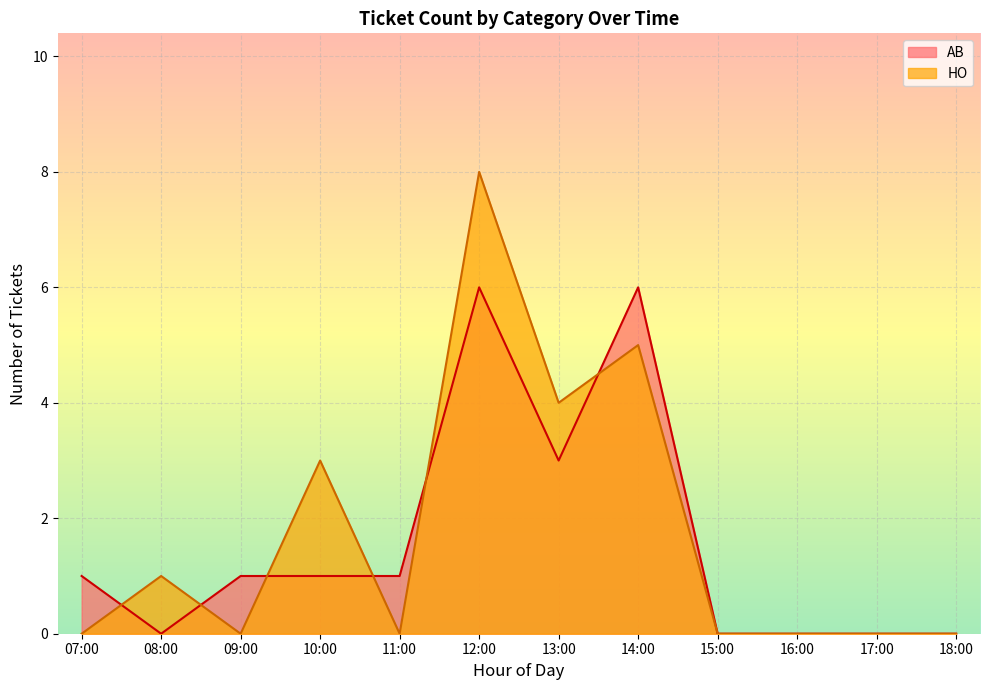

What is the spread (max minus min) of values at 07:00?

1